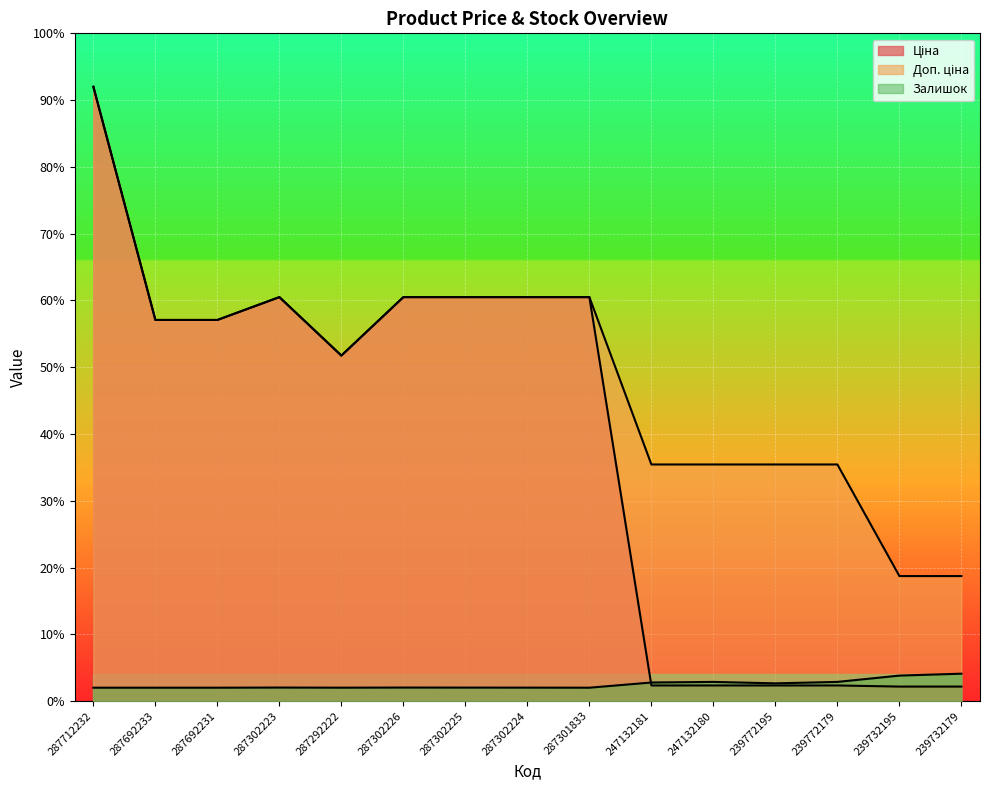

What is the average value of the Ціна series?

38.3